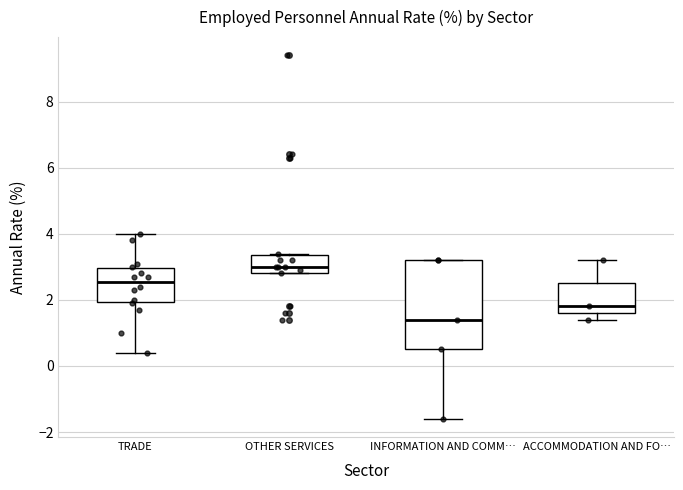

Reading left to right, transcribe this box plot: for each box, give where its median line is, the range the box spans, and where its two whiskers end, as read against the y-axis. The values are not printed on the chart, so give them approximately, as read against the axis.

TRADE: median 2.6, box 2.0 to 3.0, whiskers 0.4 to 4.0
OTHER SERVICES: median 3.0, box 2.8 to 3.4, whiskers 2.8 to 3.4
INFORMATION AND COMM…: median 1.4, box 0.6 to 3.2, whiskers -1.6 to 3.2
ACCOMMODATION AND FO…: median 1.8, box 1.6 to 2.6, whiskers 1.4 to 3.2